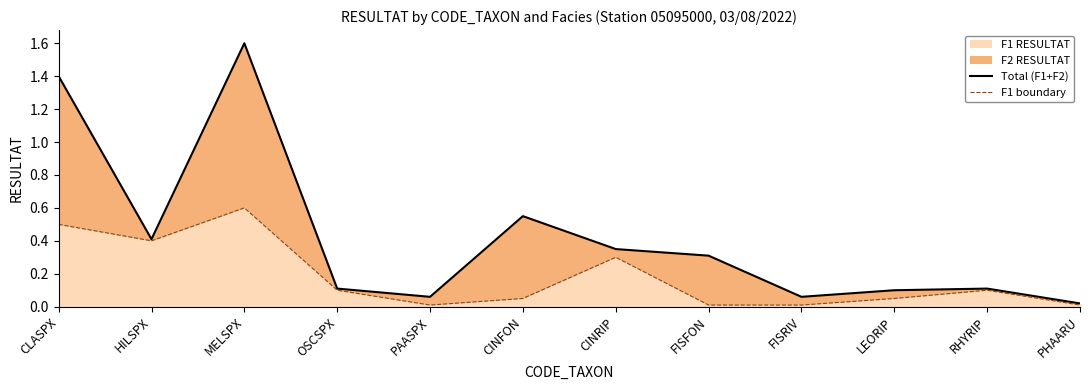

What is the highest value of the Total (F1+F2) series?

1.6